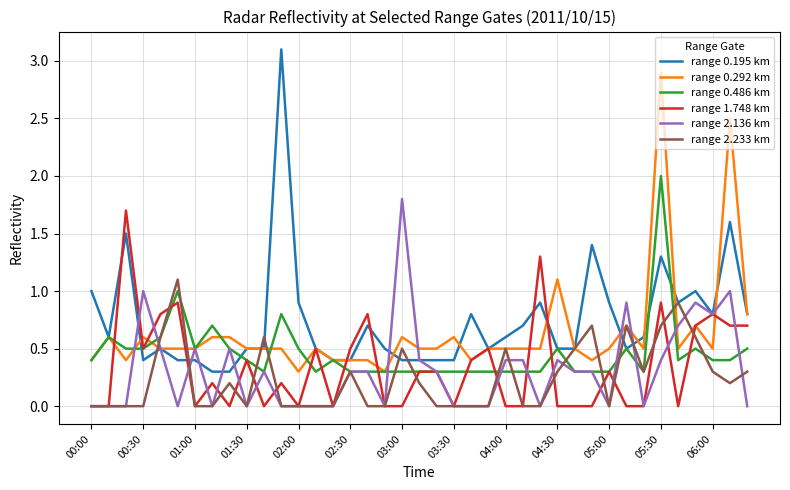

What is the difference between the second highest and second lowest values in the range 2.233 km series?

0.9